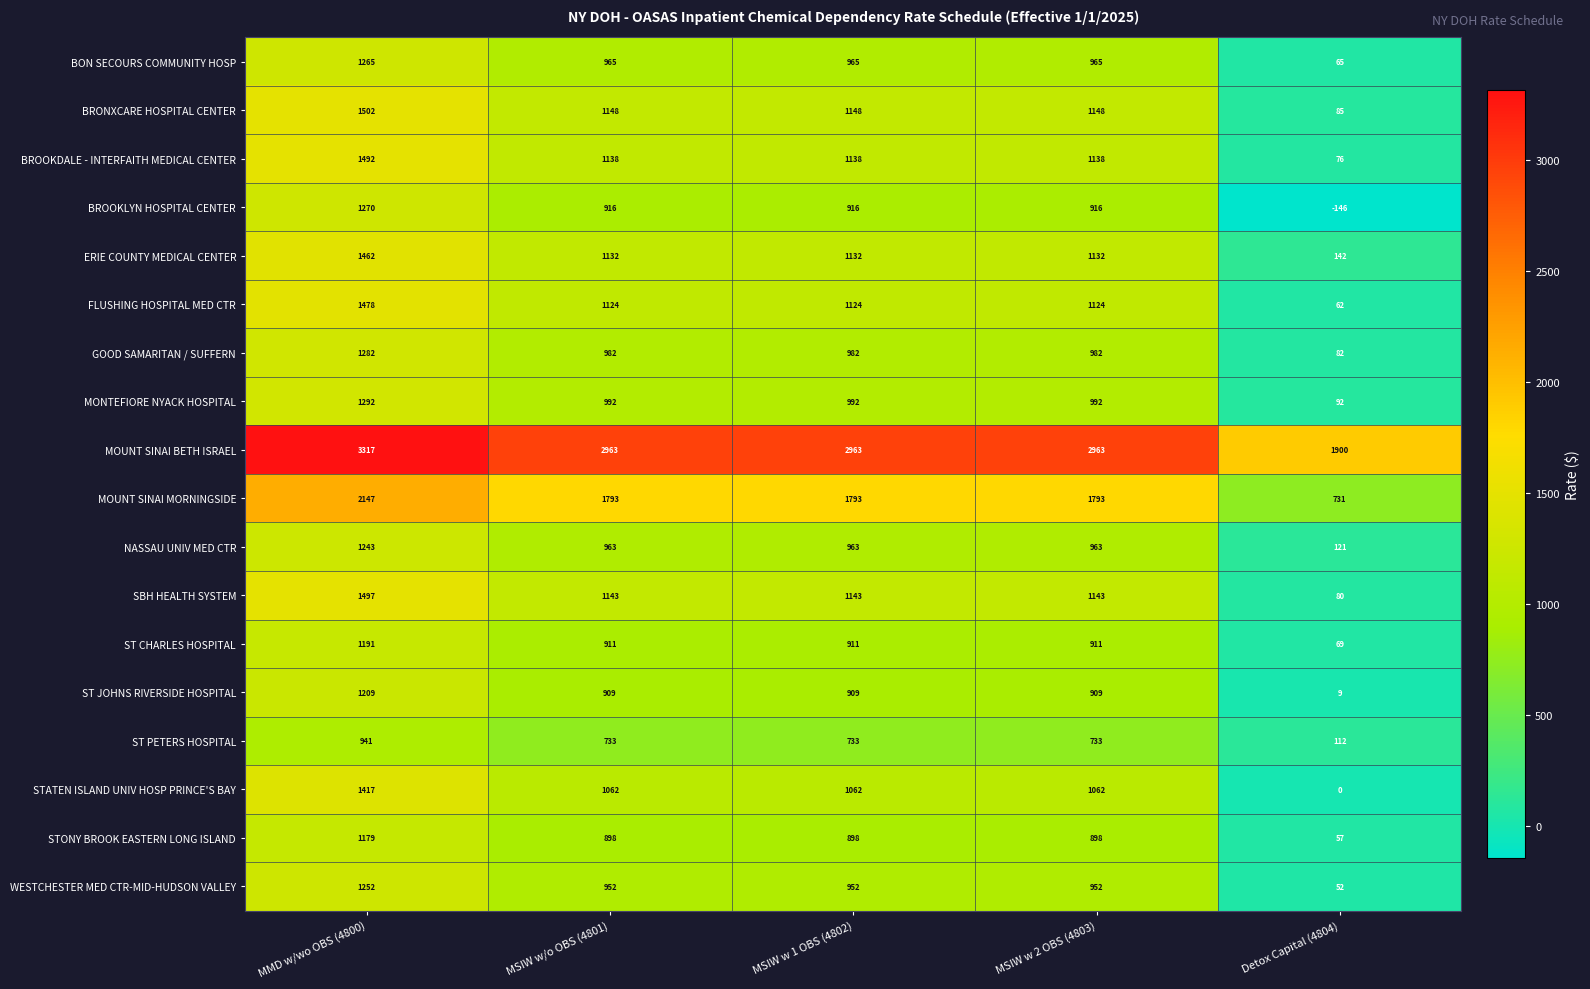

How many distinct data groups are displayed?

18